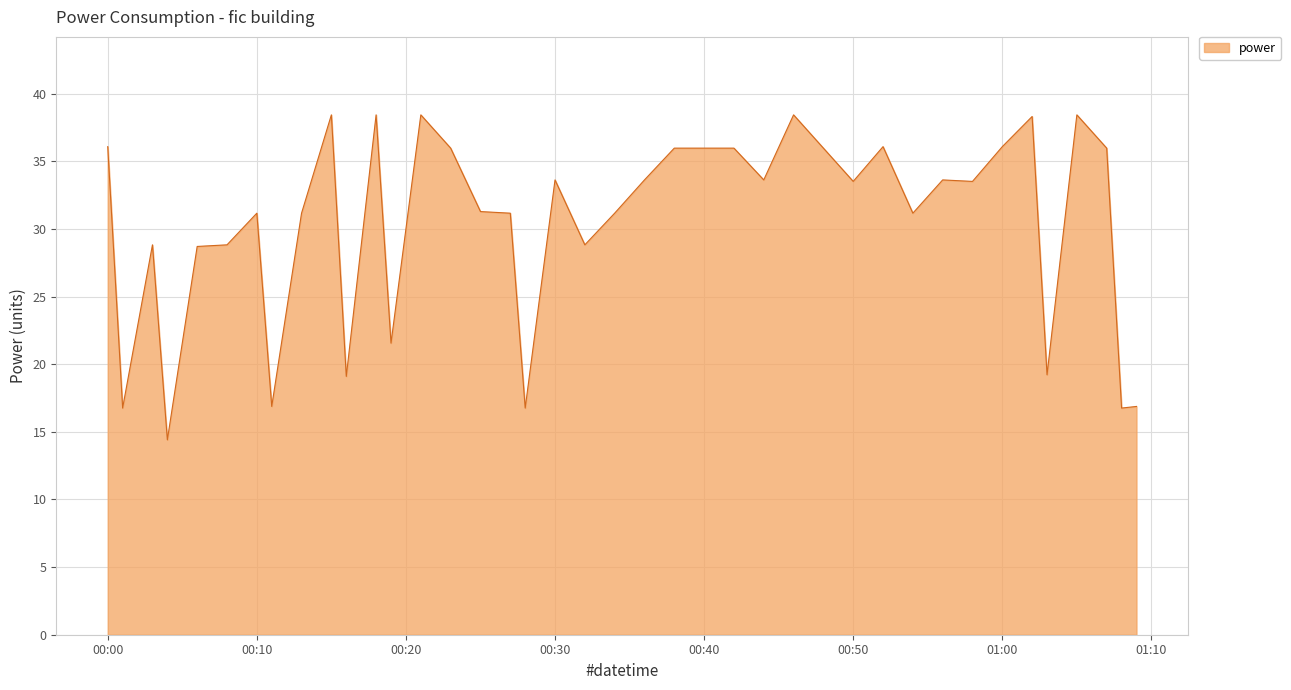

What is the smallest value displayed?

14.4